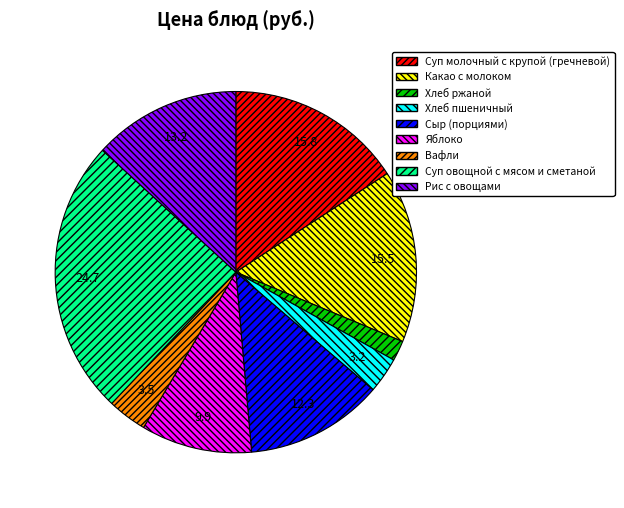

Which category has the smallest portion of the pie?

Хлеб ржаной